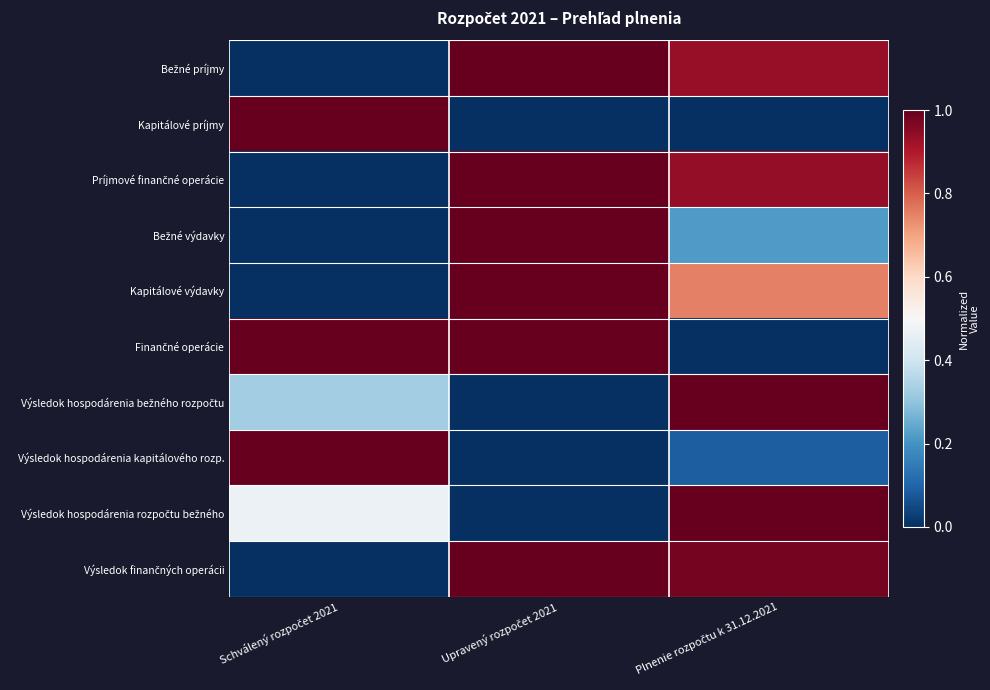

Which has a higher value, Plnenie rozpočtu k 31.12.2021 or Schválený rozpočet 2021?

Plnenie rozpočtu k 31.12.2021